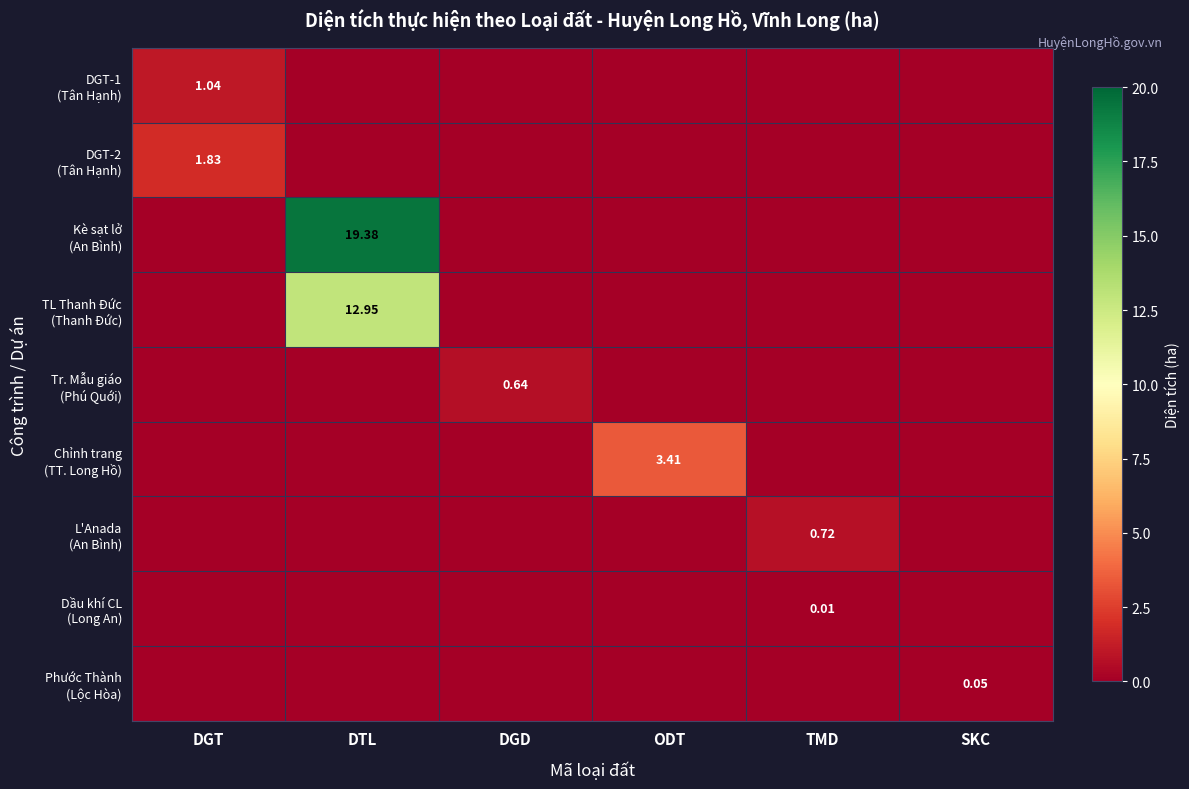

What is the sum of all Tr. Mẫu giáo (Phú Quới) values?

0.6